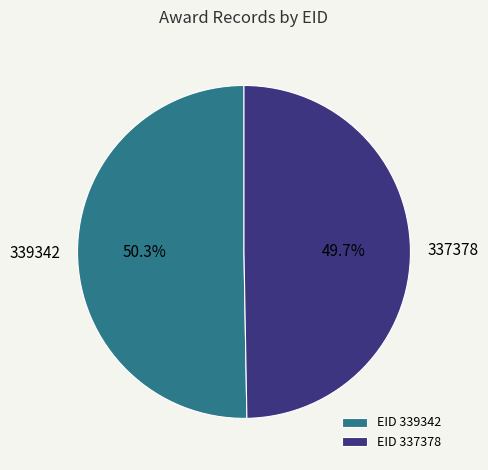

Combined, do 339342 and 337378 account for over 50%?

Yes